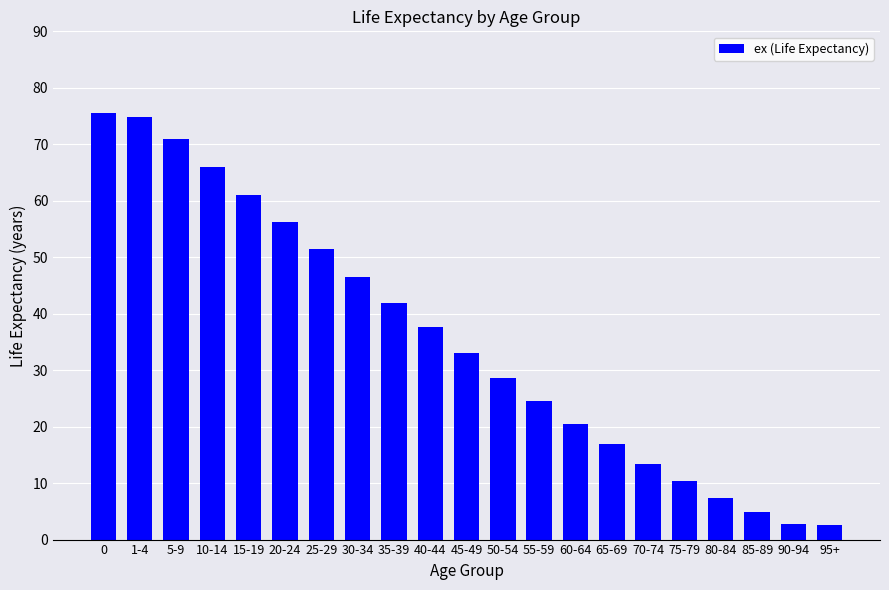

What is the maximum value shown in the chart?

75.5